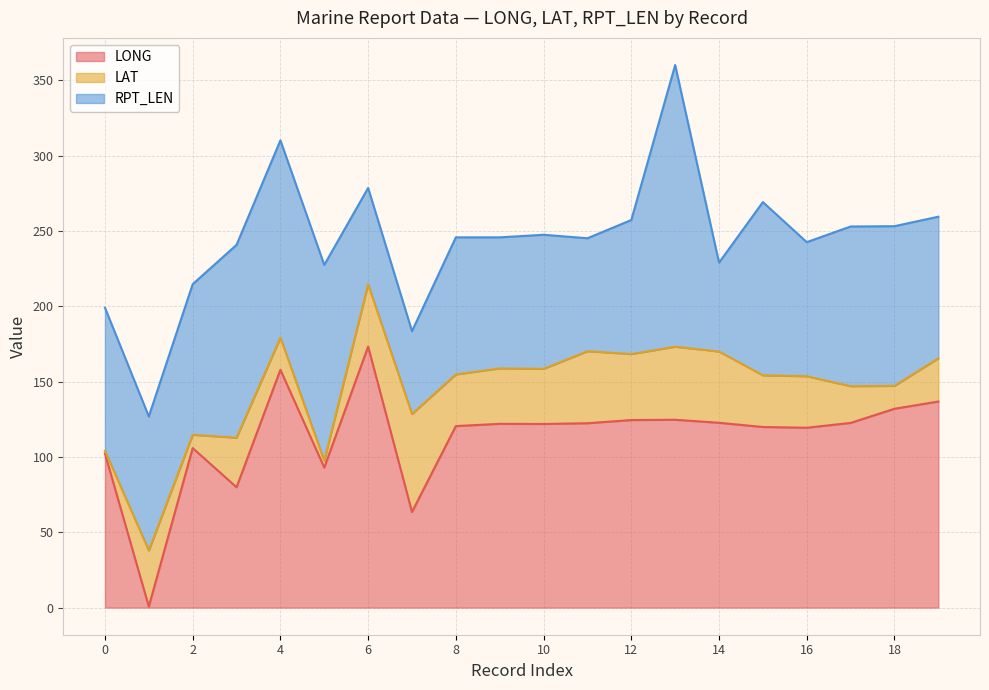

How many data points does each series have?

20